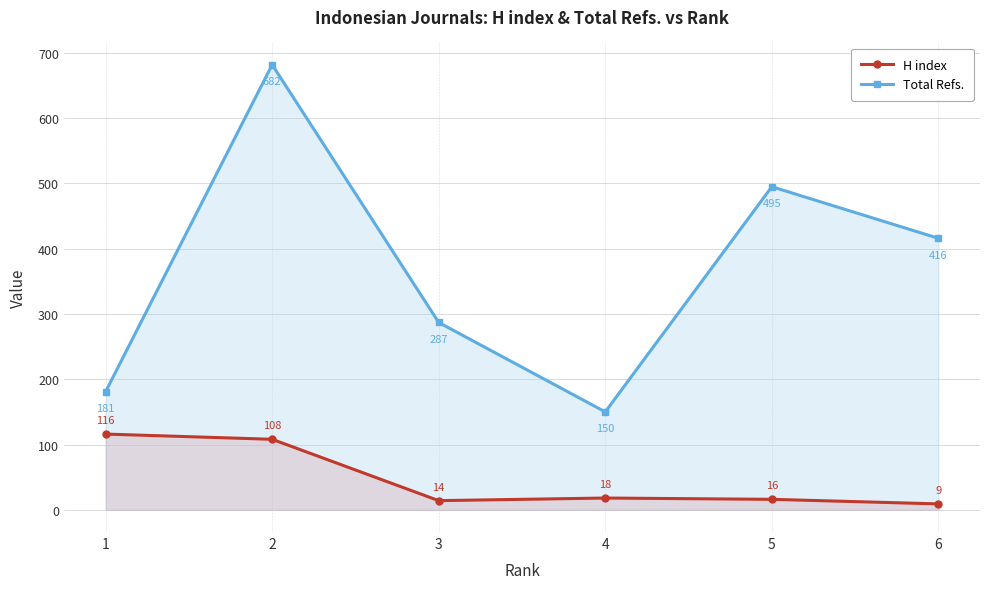

What is the sum of the Total Refs. values at 1 and 5?

676